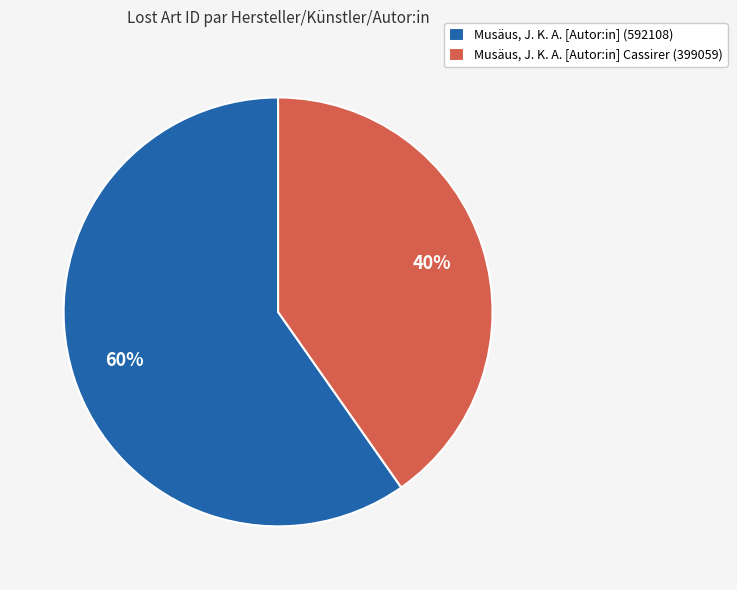

Does Musäus, J. K. A. [Autor:in] Cassirer (399059) represent more than half of the total?

No